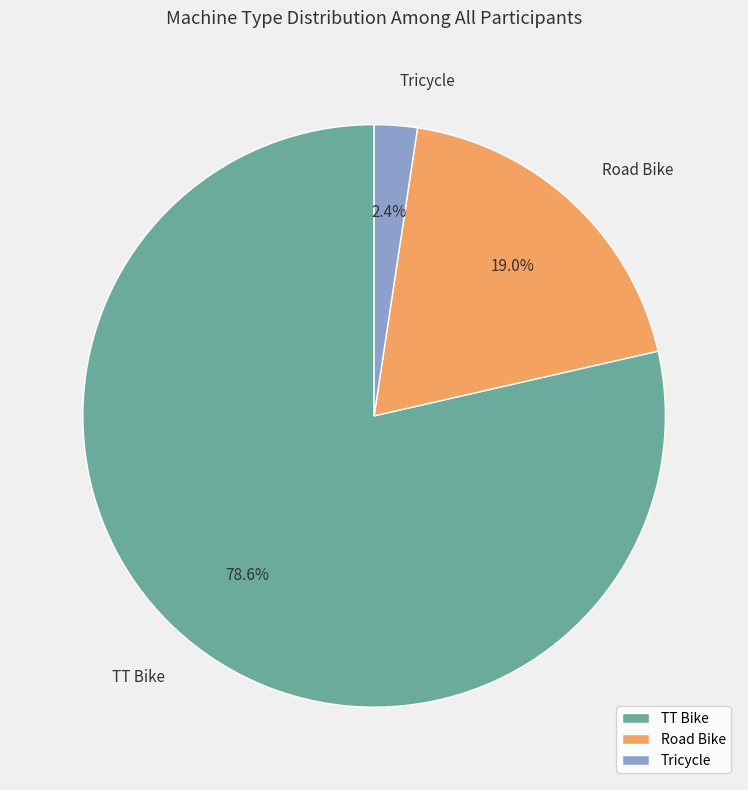

Between TT Bike and Tricycle, which is larger?

TT Bike